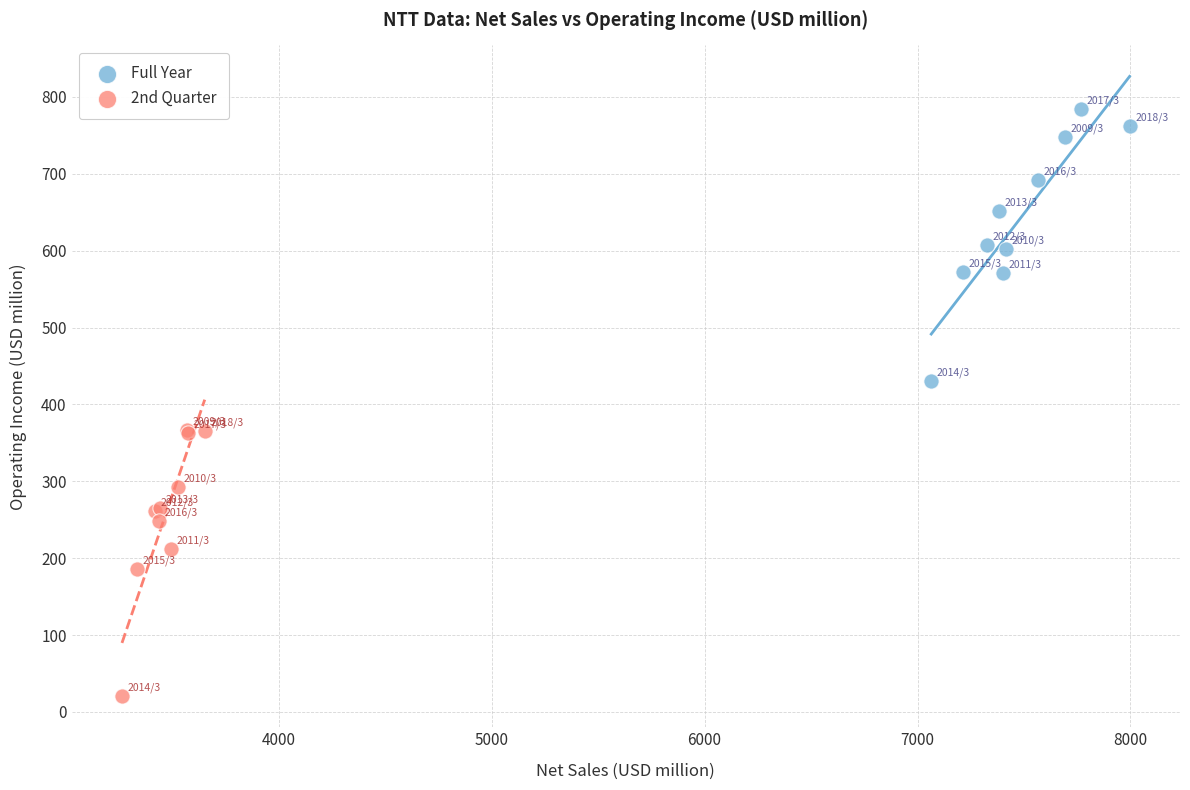

Which series contains the highest Y value?

Full Year